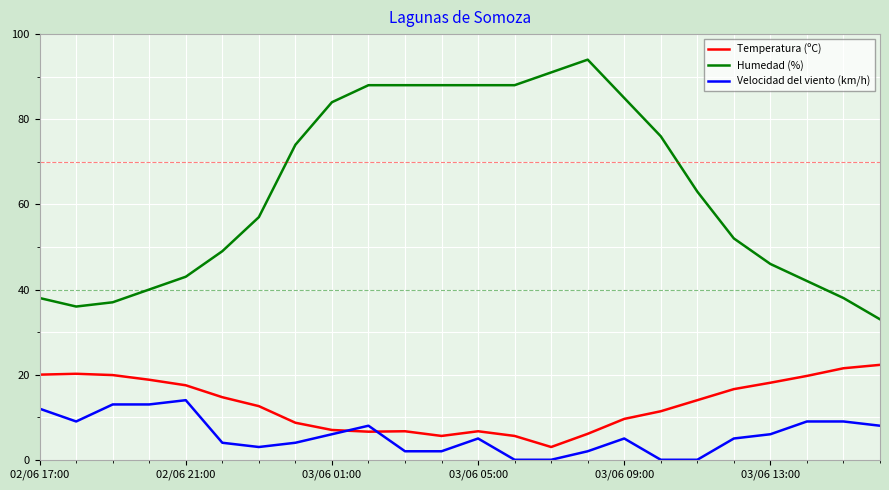

At how many categories does at least one series exceed 26?

24